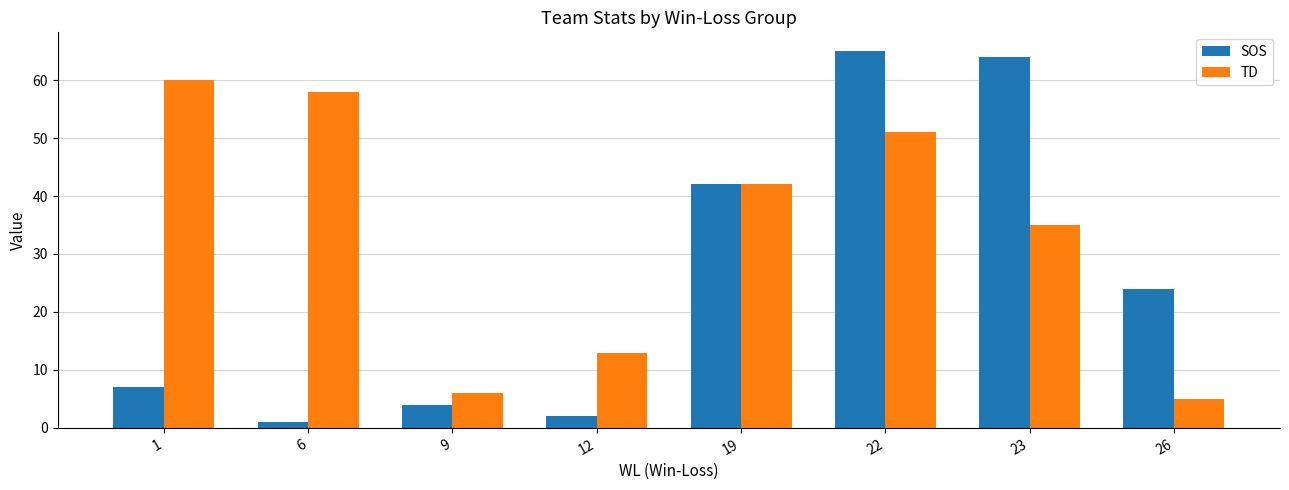

Are the bars horizontal?

No